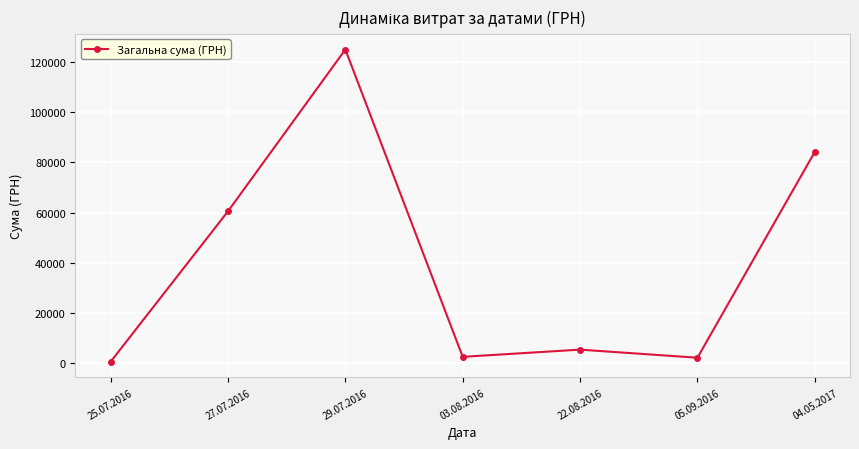

What is the label of the 3rd point from the right?

22.08.2016